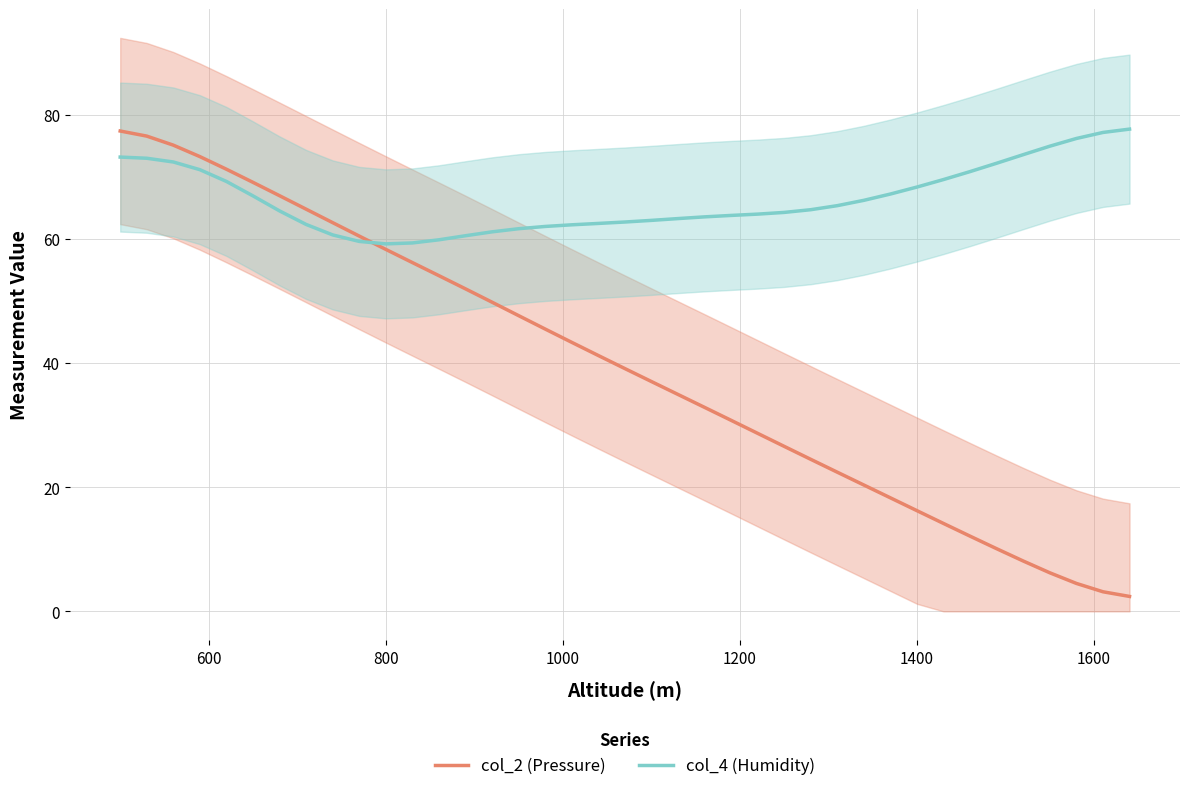

True or false: col_4 (Humidity) and col_2 (Pressure) cross at least once.

True